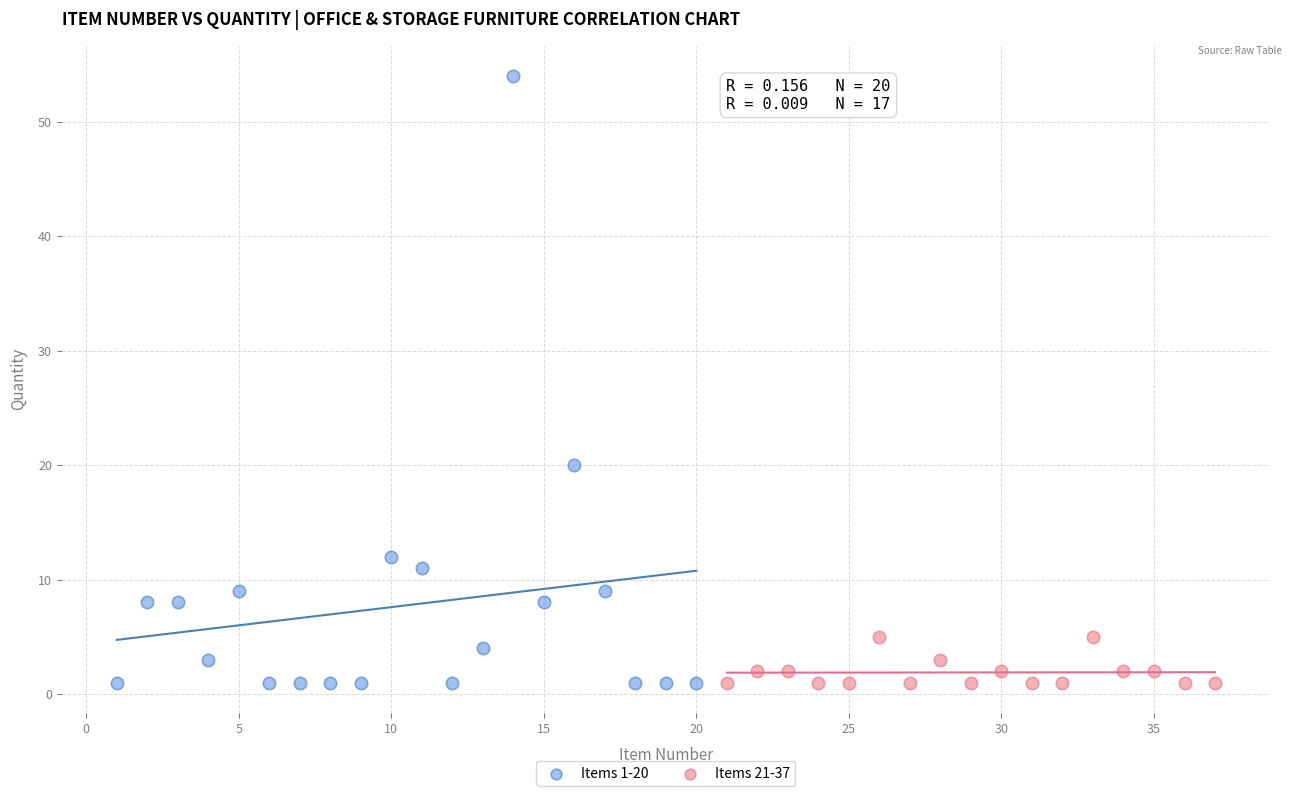

Which series reaches the maximum Y coordinate?

Items 1-20